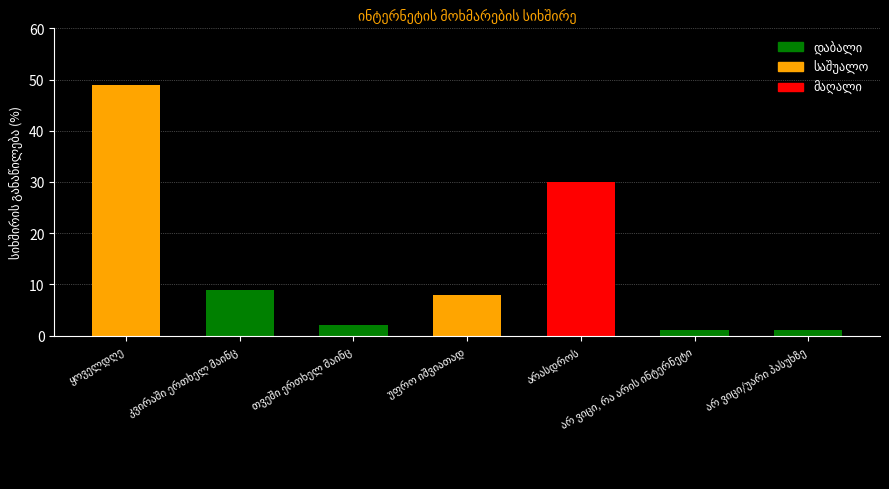

Reading left to right, extract all data points from this chart.

49	9	2	8	30	1	1